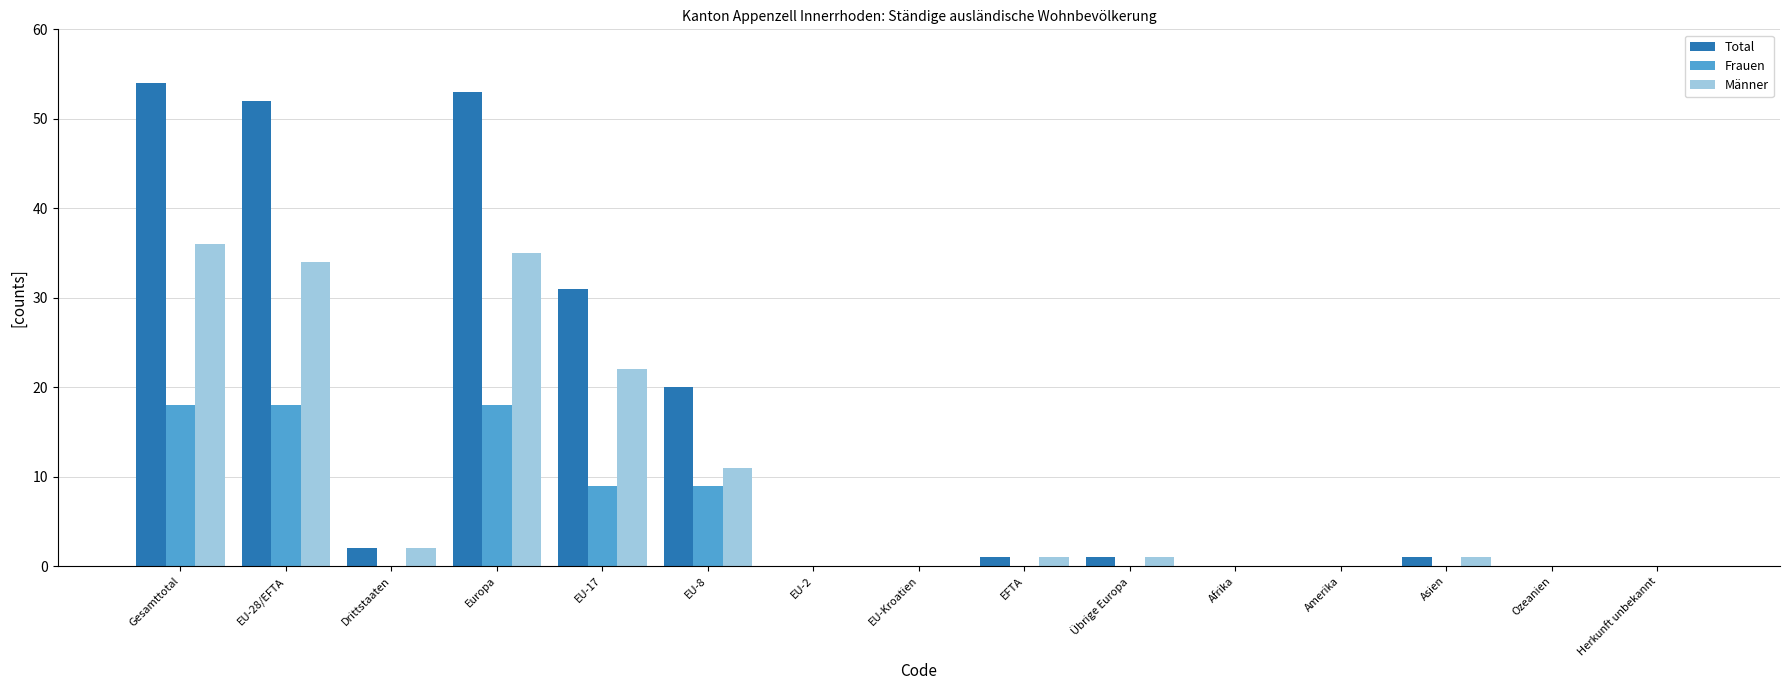

True or false: Frauen has a value of 18 at Europa.

True